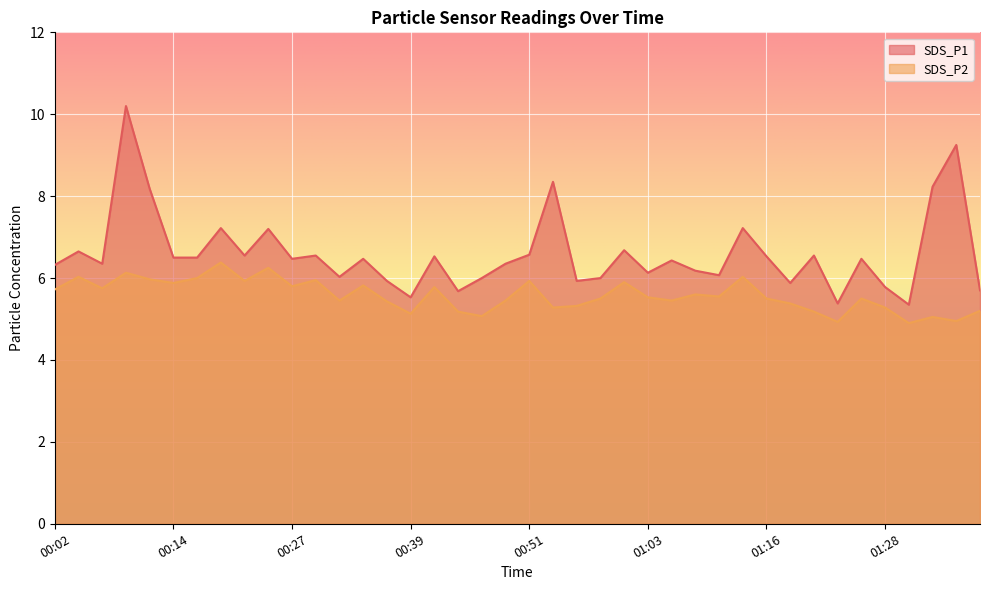

Which category has the lowest value across all series?

01:31